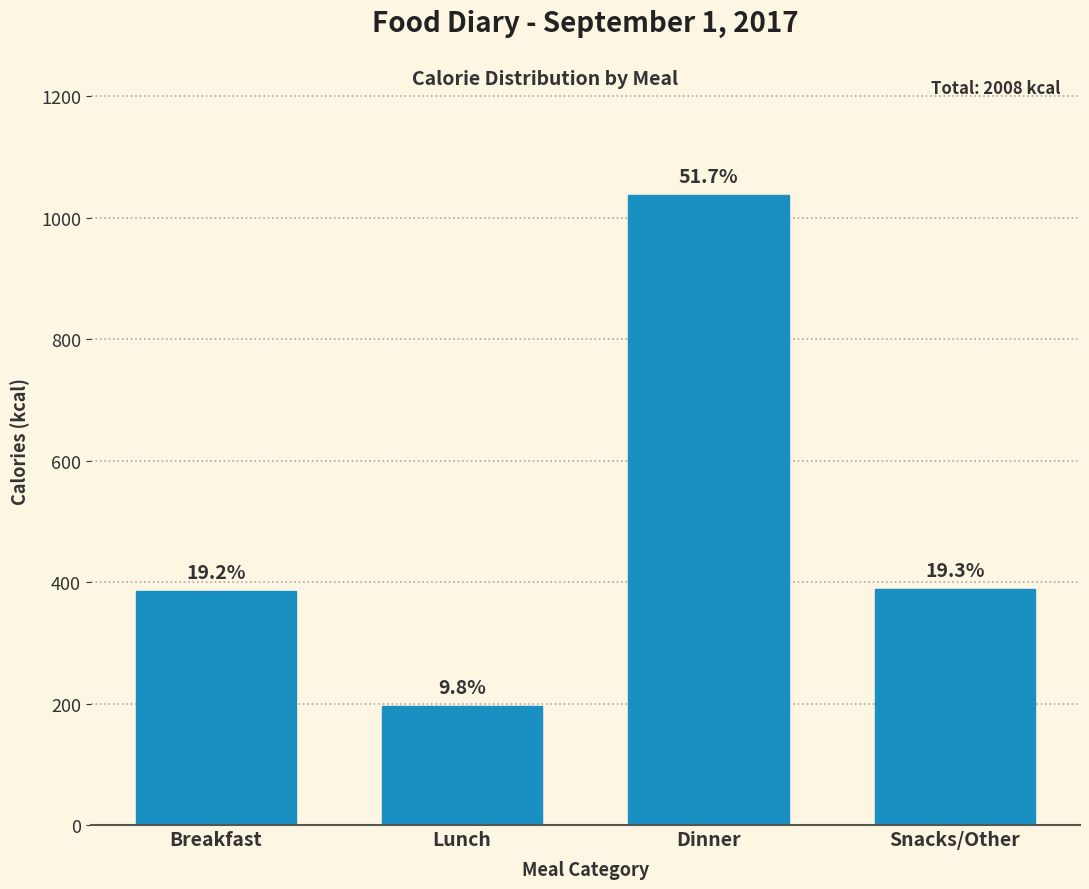

How many bars are there in total?

4